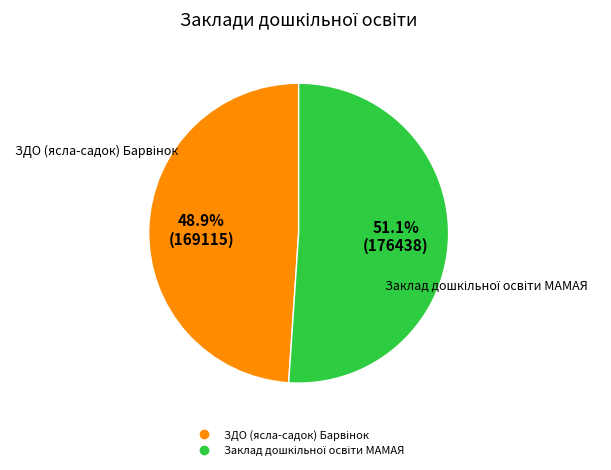

Does any single category account for the majority?

Yes